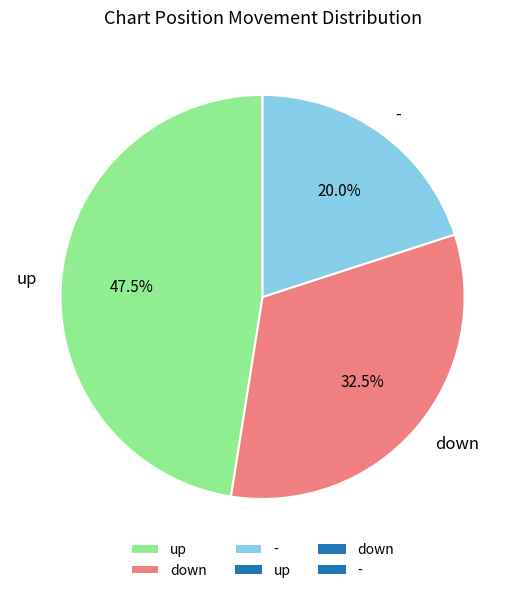

What is the total percentage of - and down?

52.5%